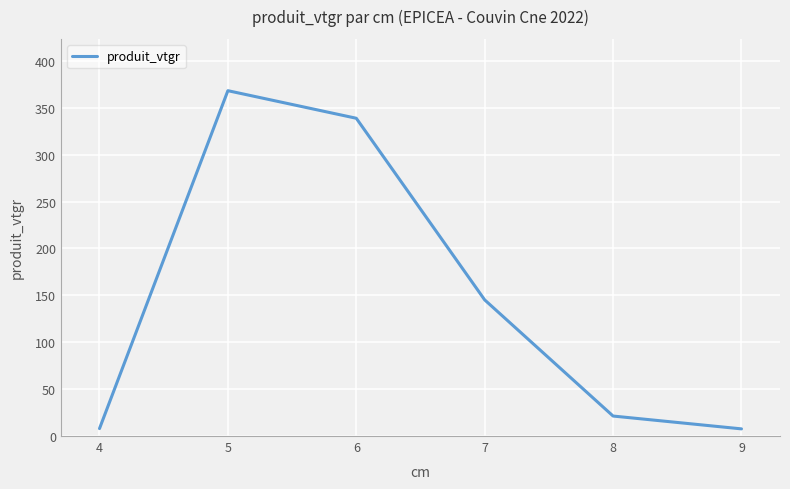

How many interior local peaks (higher than both neighbors) does the data have?

1